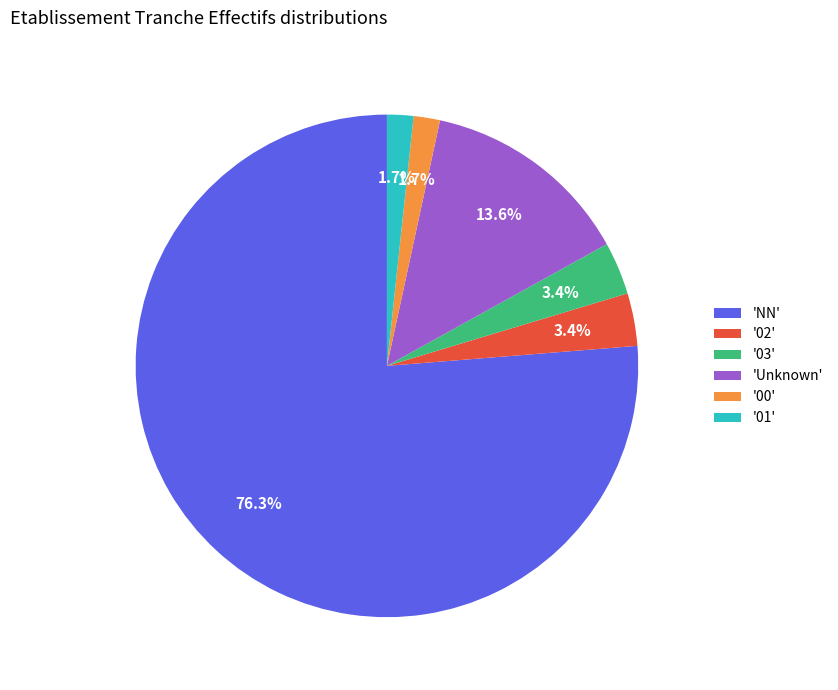

Which slice is the largest?

'NN'